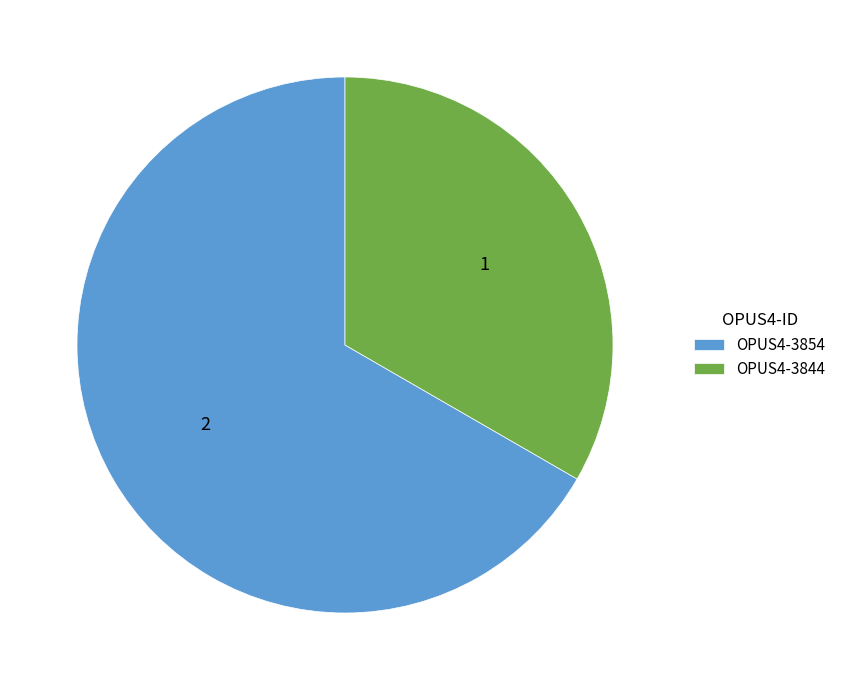

How many slices are in this pie chart?

2